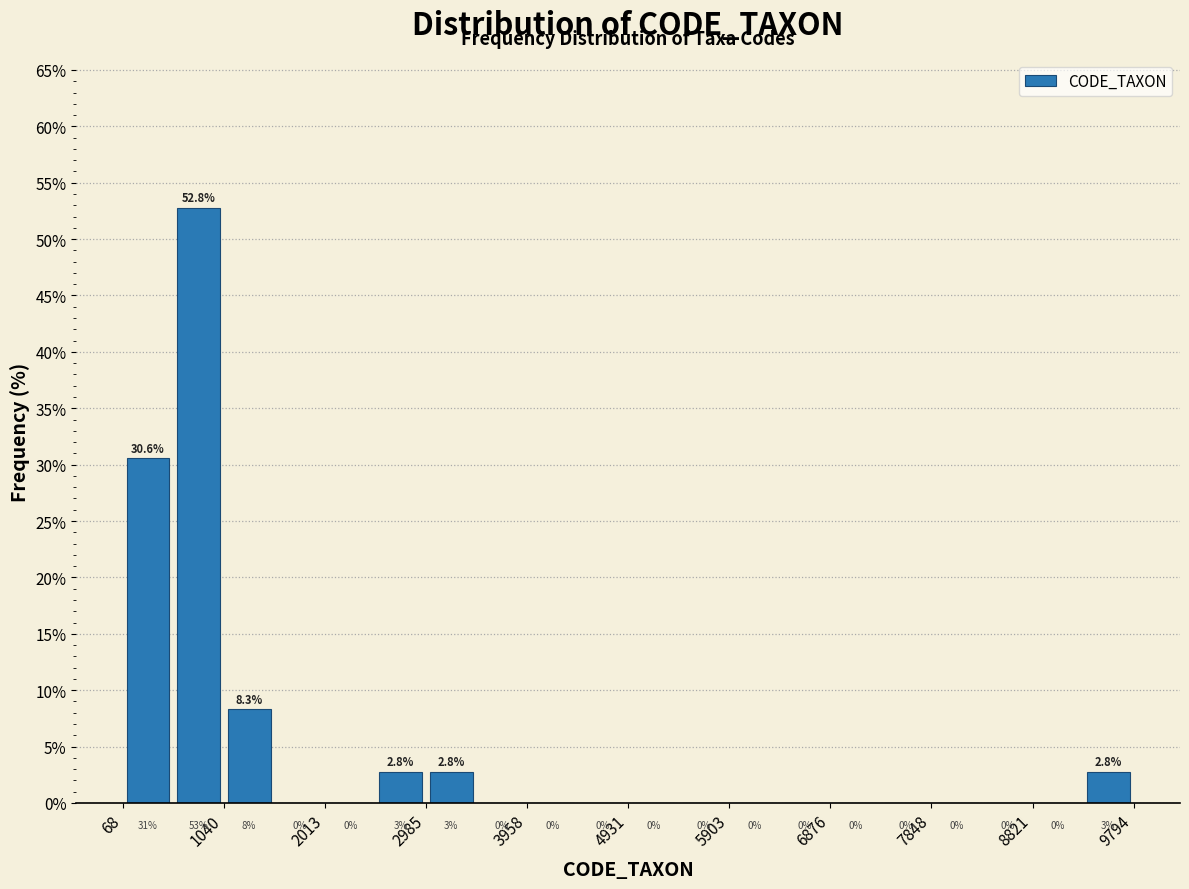

Reading left to right, list every bar in this chart as the range it spans on the x-axis followed by its height. The bar edges are not printed on the chart, so give them approximately, as read against the axis.

100 to 600: 30.6
600 to 1000: 52.8
1000 to 1500: 8.3
1500 to 2000: 0.0
2000 to 2500: 0.0
2500 to 3000: 2.8
3000 to 3500: 2.8
3500 to 4000: 0.0
4000 to 4400: 0.0
4400 to 4900: 0.0
4900 to 5400: 0.0
5400 to 5900: 0.0
5900 to 6400: 0.0
6400 to 6900: 0.0
6900 to 7400: 0.0
7400 to 7800: 0.0
7800 to 8300: 0.0
8300 to 8800: 0.0
8800 to 9300: 0.0
9300 to 9800: 2.8